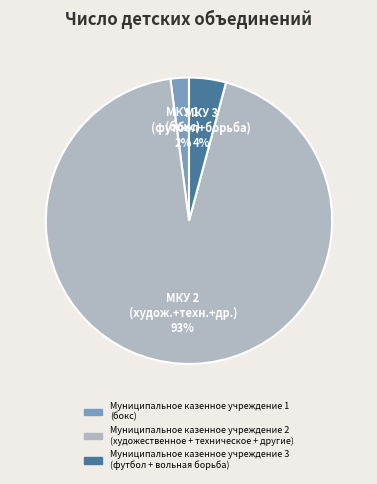

Which category accounts for the majority?

Муниципальное казенное учреждение 2
(художественное + техническое + другие)